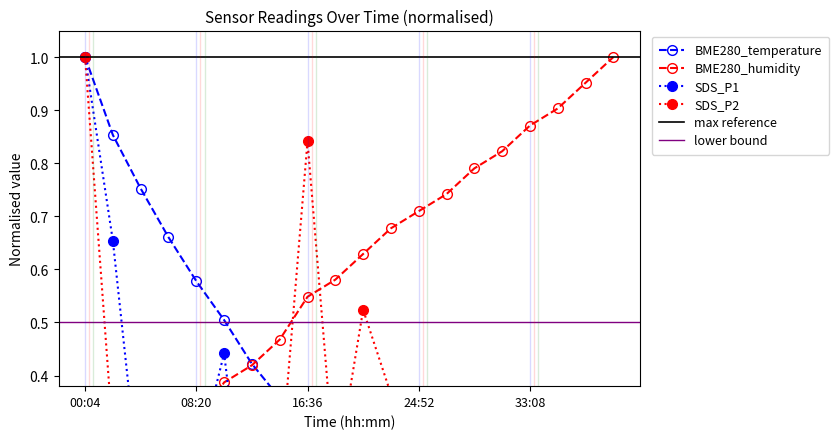

How many interior local valleys does the BME280_humidity series have?

1